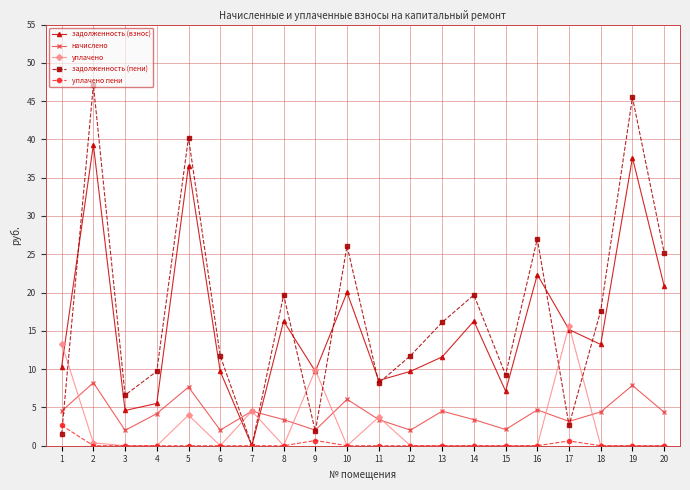

What is the difference between the maximum and minimum values in the уплачено series?

15.7